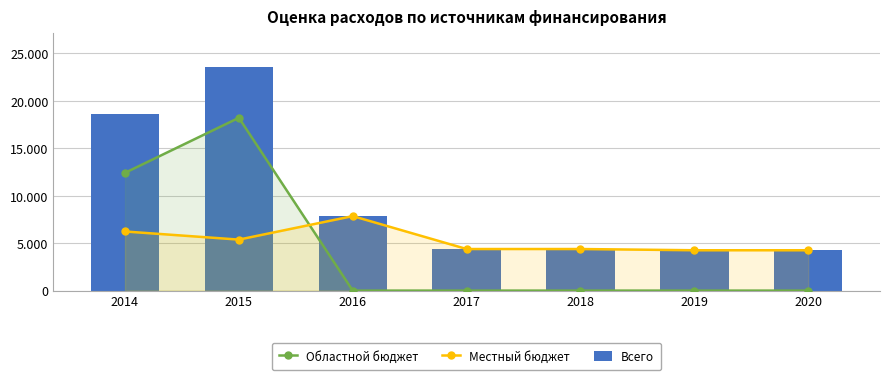

True or false: Местный бюджет has a value of 4250.0 at 2019.

True